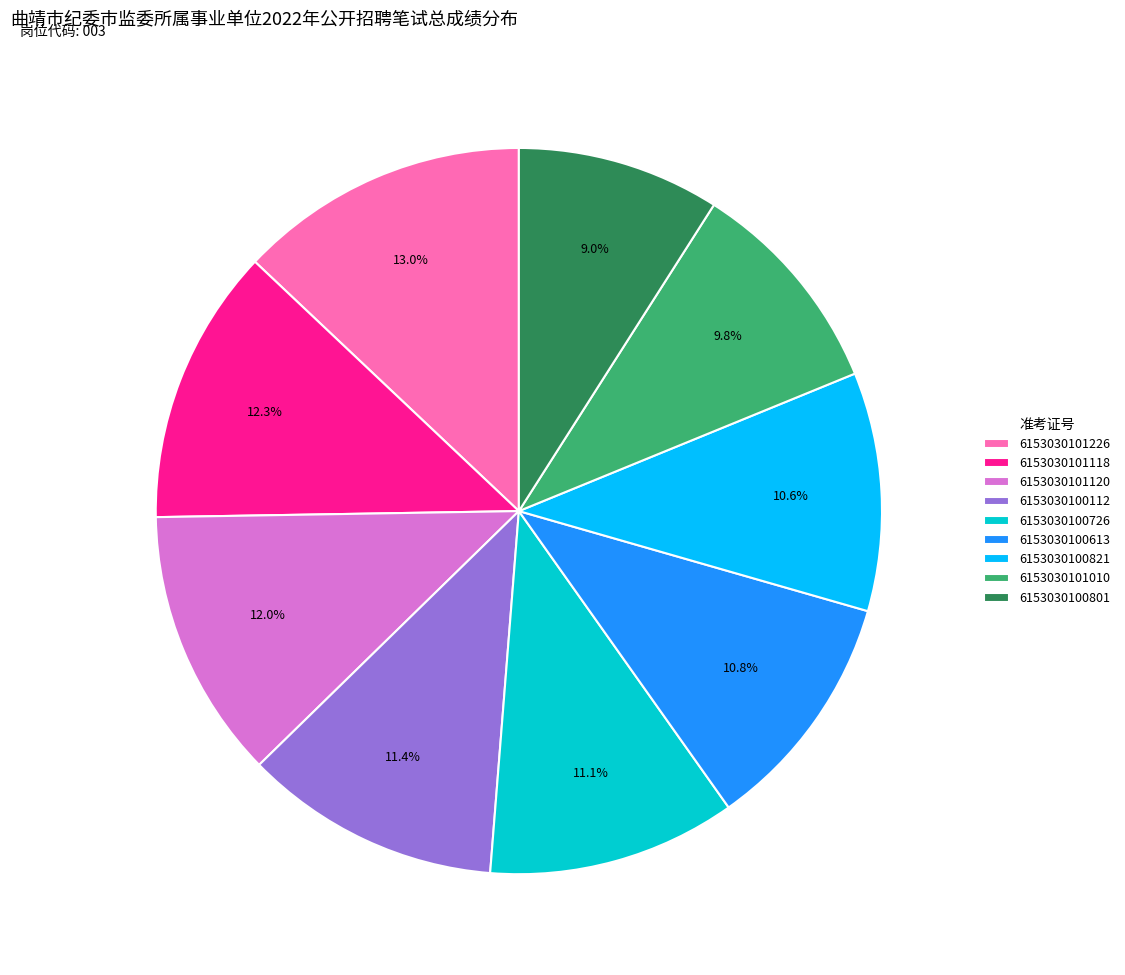

What is the ratio of the value at 6153030100801 to the value at 6153030101226?

0.7